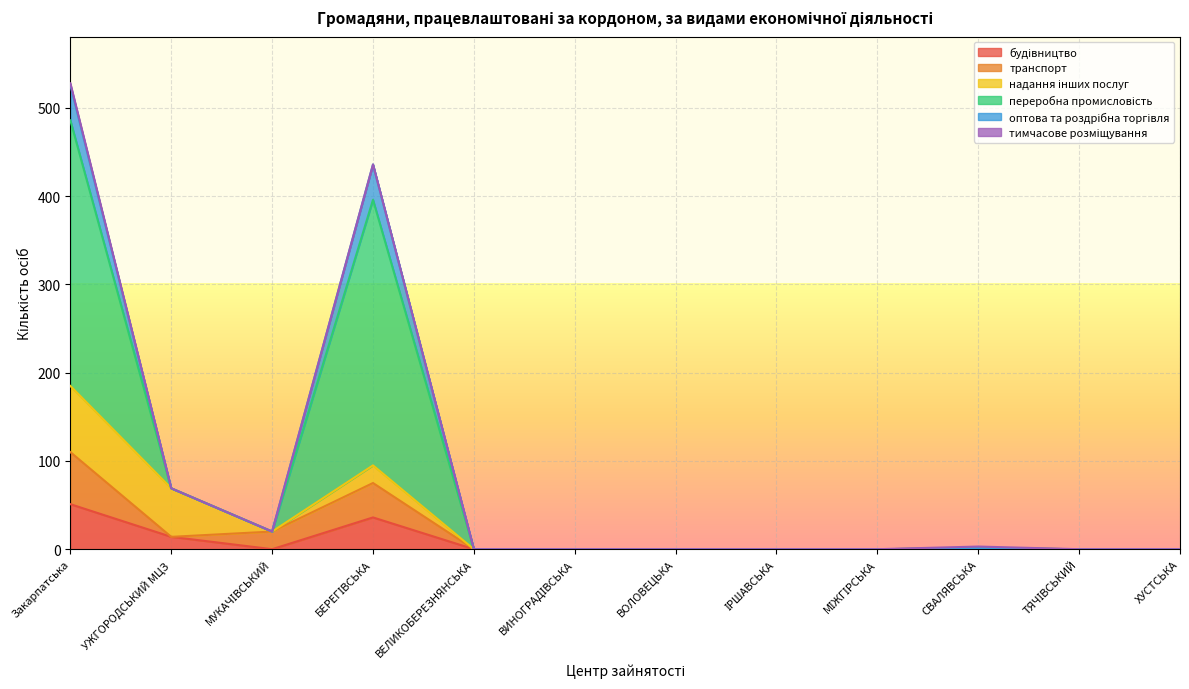

The оптова та роздрібна торгівля series shows 0 at ТЯЧІВСЬКИЙ. True or false?

True